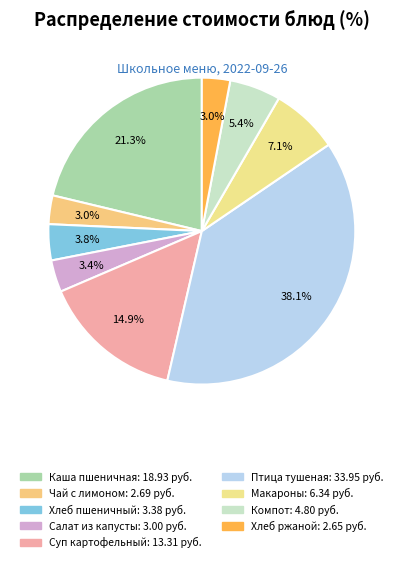

How many slices are in this pie chart?

9